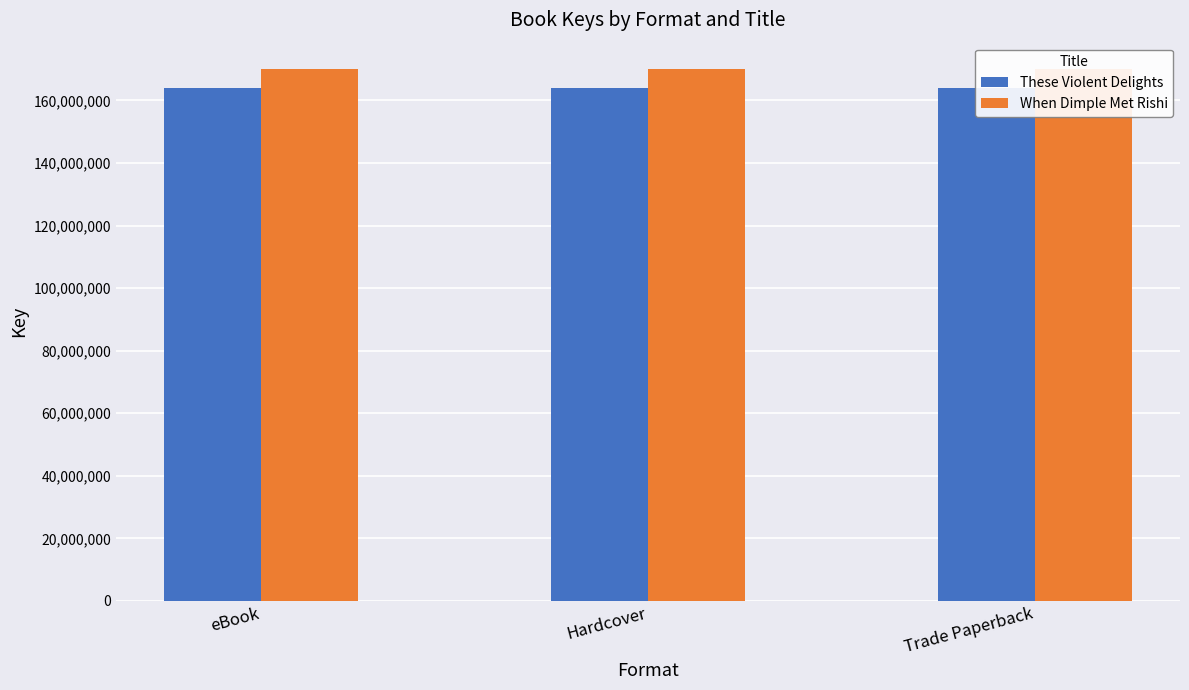

What are all the series names shown in the legend?

These Violent Delights, When Dimple Met Rishi